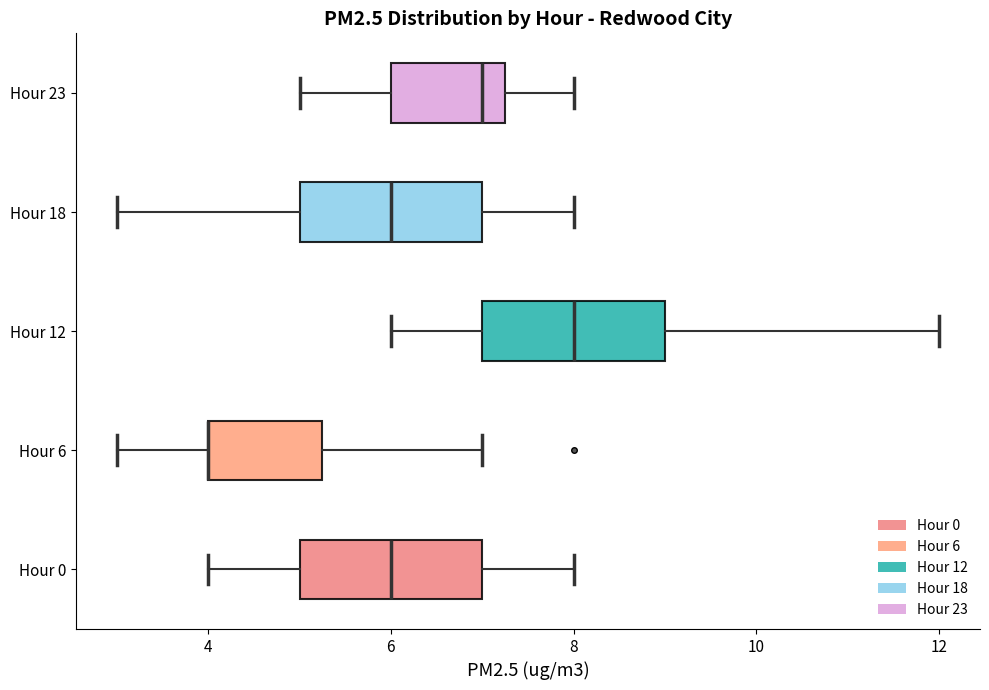

Reading bottom to top, read every box against the x-axis: the position of its median line, the range the box covers, and the ends of its whiskers. The values are not printed on the chart, so give them approximately, as read against the axis.

Hour 0: median 6.0, box 5.0 to 7.0, whiskers 4.0 to 8.0
Hour 6: median 4.0 (drawn on the box's left edge), box 4.0 to 5.2, whiskers 3.0 to 7.0
Hour 12: median 8.0, box 7.0 to 9.0, whiskers 6.0 to 12.0
Hour 18: median 6.0, box 5.0 to 7.0, whiskers 3.0 to 8.0
Hour 23: median 7.0, box 6.0 to 7.2, whiskers 5.0 to 8.0